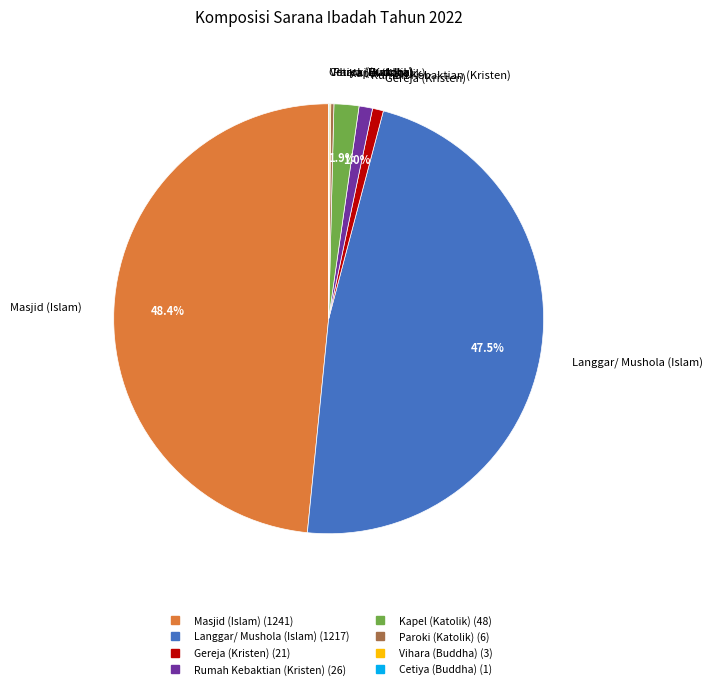

Does any single category account for the majority?

No